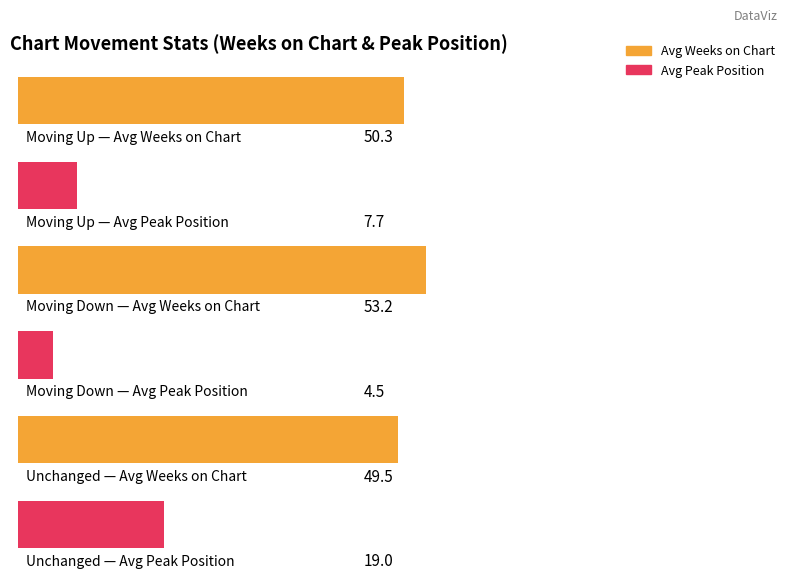

How many groups of bars are there?

3